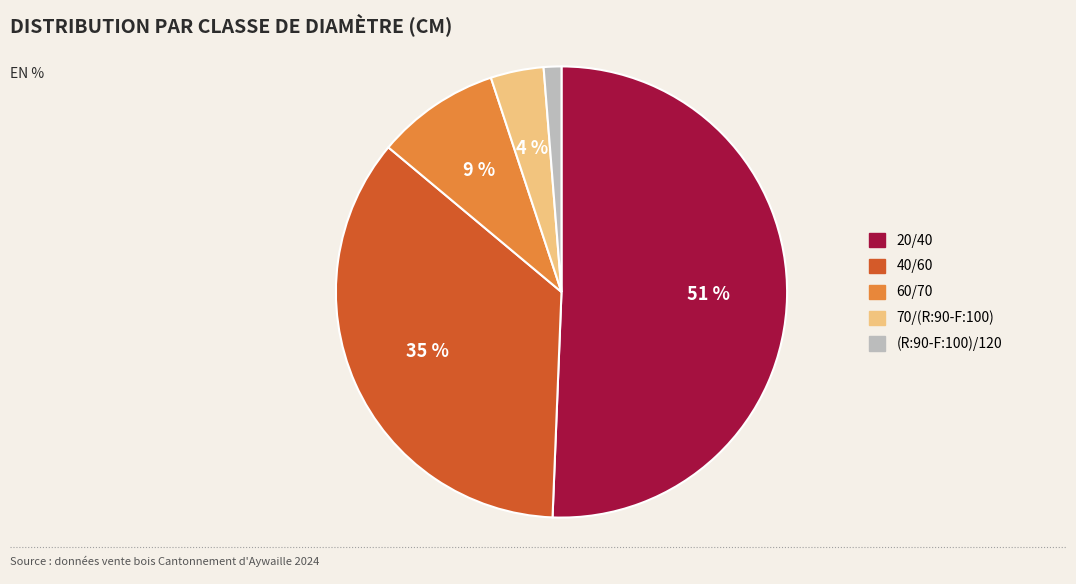

To the nearest percent, what portion does 20/40 represent?

51%